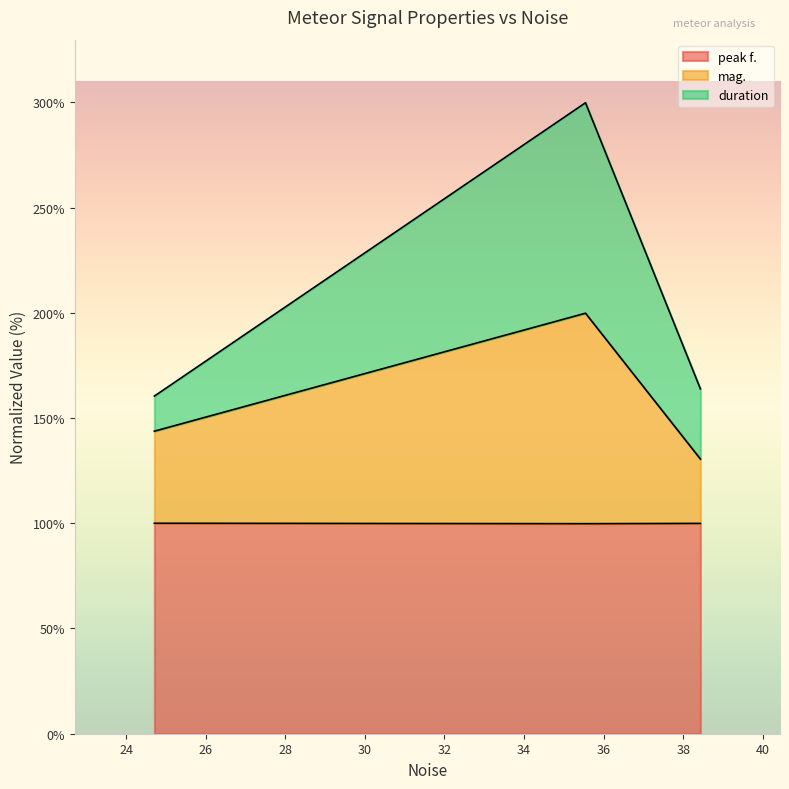

At 35.5452, list the series in order from largest to smallest.

duration, mag., peak f.